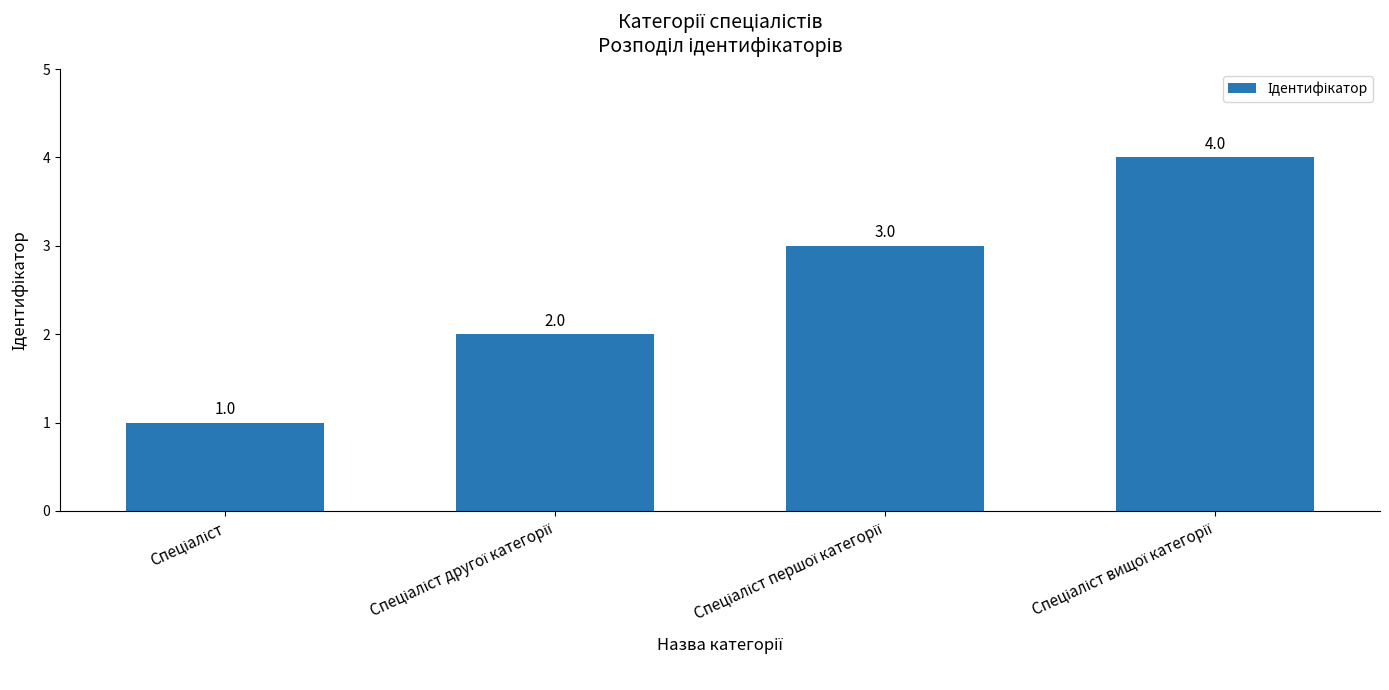

Does the chart contain stacked bars?

No